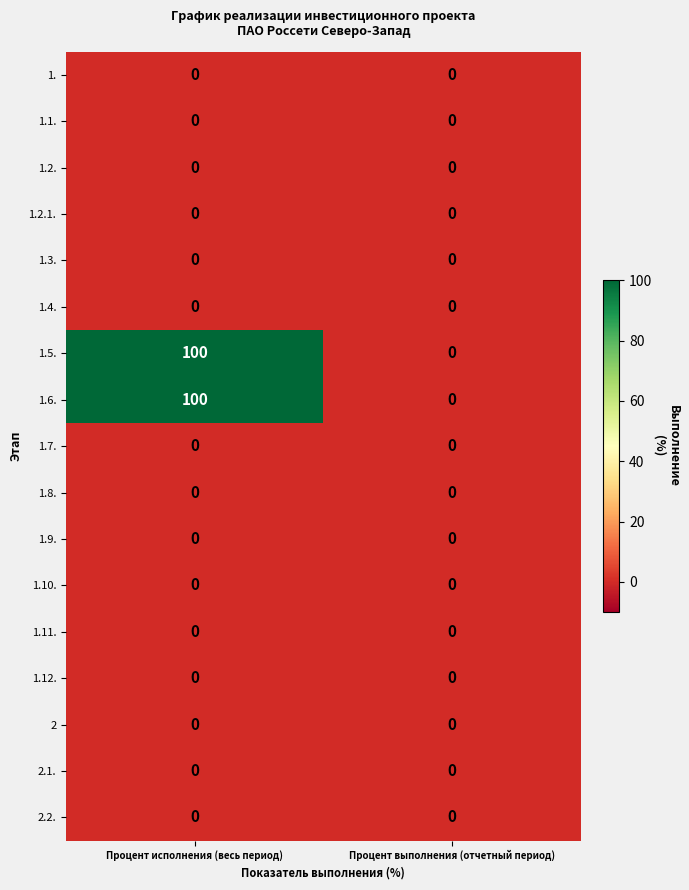

What is the difference between the highest and lowest values at Процент исполнения (весь период)?

100